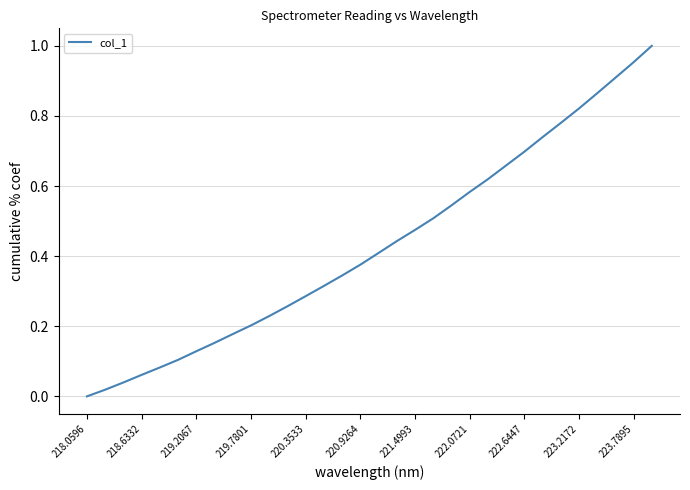

What is the value of the 11th point from the left?

0.2